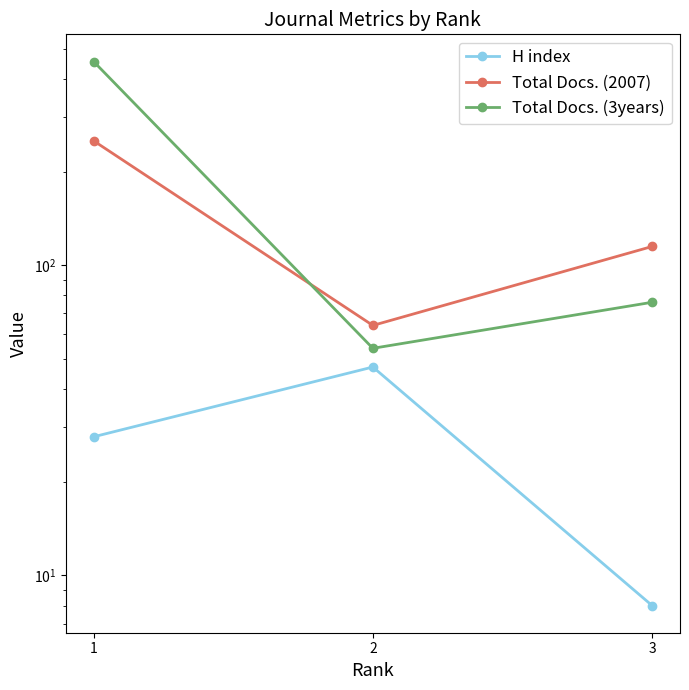

Is this an area chart (filled region under the line)?

No